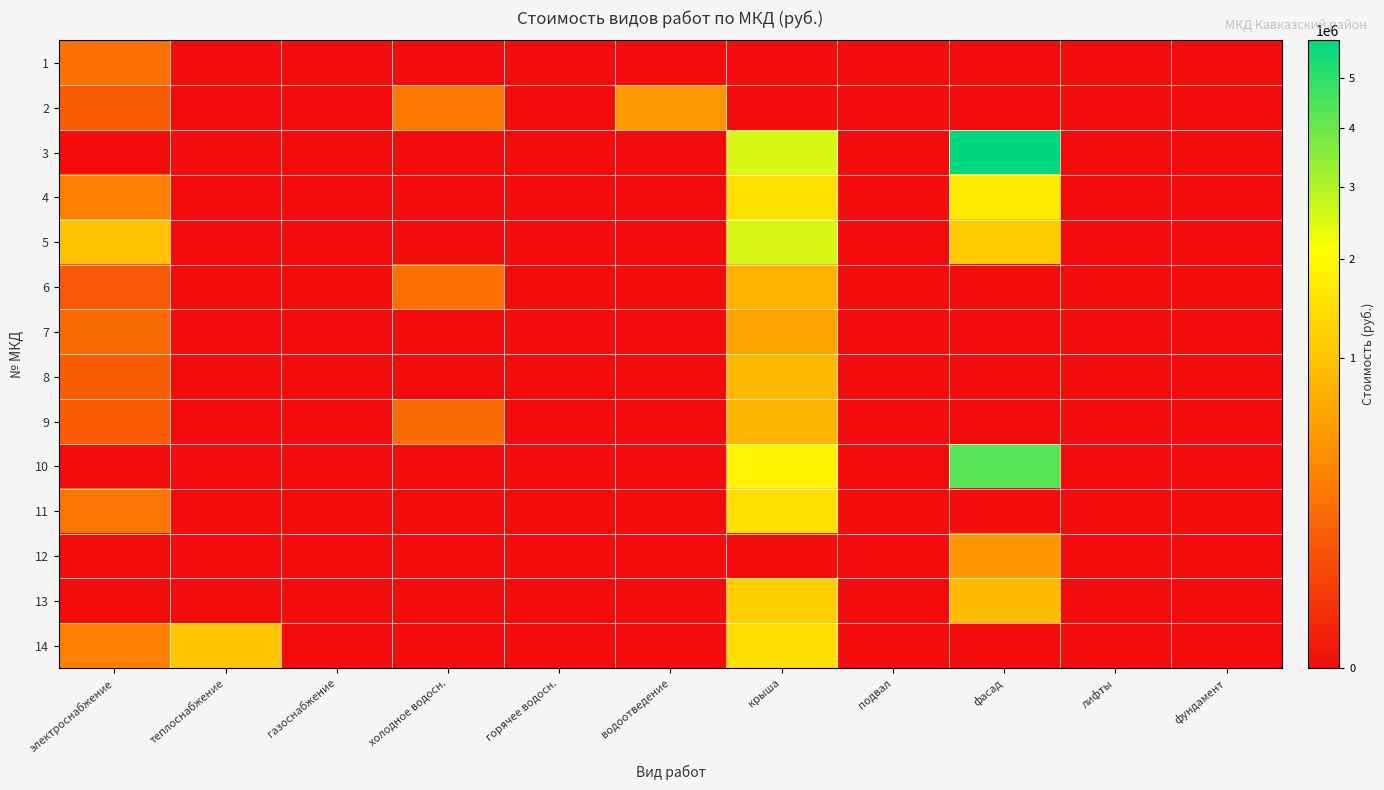

Reading right to left, extract all data points from this chart.

1: фундамент=0	лифты=0	фасад=0	подвал=0	крыша=0	водоотведение=0	горячее водосн.=0	холодное водосн.=0	газоснабжение=0	теплоснабжение=0	электроснабжение=205788
2: фундамент=0	лифты=0	фасад=0	подвал=0	крыша=0	водоотведение=476000	горячее водосн.=0	холодное водосн.=248055	газоснабжение=0	теплоснабжение=0	электроснабжение=109130
3: фундамент=0	лифты=0	фасад=5837250	подвал=0	крыша=2565000	водоотведение=0	горячее водосн.=0	холодное водосн.=0	газоснабжение=0	теплоснабжение=0	электроснабжение=0
4: фундамент=0	лифты=0	фасад=1674250	подвал=0	крыша=1474200	водоотведение=0	горячее водосн.=0	холодное водосн.=0	газоснабжение=0	теплоснабжение=0	электроснабжение=293403
5: фундамент=0	лифты=0	фасад=1101670	подвал=0	крыша=2565000	водоотведение=0	горячее водосн.=0	холодное водосн.=0	газоснабжение=0	теплоснабжение=0	электроснабжение=966580
6: фундамент=0	лифты=0	фасад=0	подвал=0	крыша=790128	водоотведение=0	горячее водосн.=0	холодное водосн.=204915	газоснабжение=0	теплоснабжение=0	электроснабжение=108506
7: фундамент=0	лифты=0	фасад=0	подвал=0	крыша=602640	водоотведение=0	горячее водосн.=0	холодное водосн.=0	газоснабжение=0	теплоснабжение=0	электроснабжение=179285
8: фундамент=0	лифты=0	фасад=0	подвал=0	крыша=859320	водоотведение=0	горячее водосн.=0	холодное водосн.=0	газоснабжение=0	теплоснабжение=0	электроснабжение=118484
9: фундамент=0	лифты=0	фасад=0	подвал=0	крыша=823608	водоотведение=0	горячее водосн.=0	холодное водосн.=179750	газоснабжение=0	теплоснабжение=0	электроснабжение=112248
10: фундамент=0	лифты=0	фасад=4307800	подвал=0	крыша=1908900	водоотведение=0	горячее водосн.=0	холодное водосн.=0	газоснабжение=0	теплоснабжение=0	электроснабжение=0
11: фундамент=0	лифты=0	фасад=0	подвал=0	крыша=1482300	водоотведение=0	горячее водосн.=0	холодное водосн.=0	газоснабжение=0	теплоснабжение=0	электроснабжение=231979
12: фундамент=0	лифты=0	фасад=470225	подвал=0	крыша=0	водоотведение=0	горячее водосн.=0	холодное водосн.=0	газоснабжение=0	теплоснабжение=0	электроснабжение=0
13: фундамент=0	лифты=0	фасад=890455	подвал=0	крыша=1183410	водоотведение=0	горячее водосн.=0	холодное водосн.=0	газоснабжение=0	теплоснабжение=0	электроснабжение=0
14: фундамент=0	лифты=0	фасад=0	подвал=0	крыша=1463400	водоотведение=0	горячее водосн.=0	холодное водосн.=0	газоснабжение=0	теплоснабжение=1014420	электроснабжение=295586